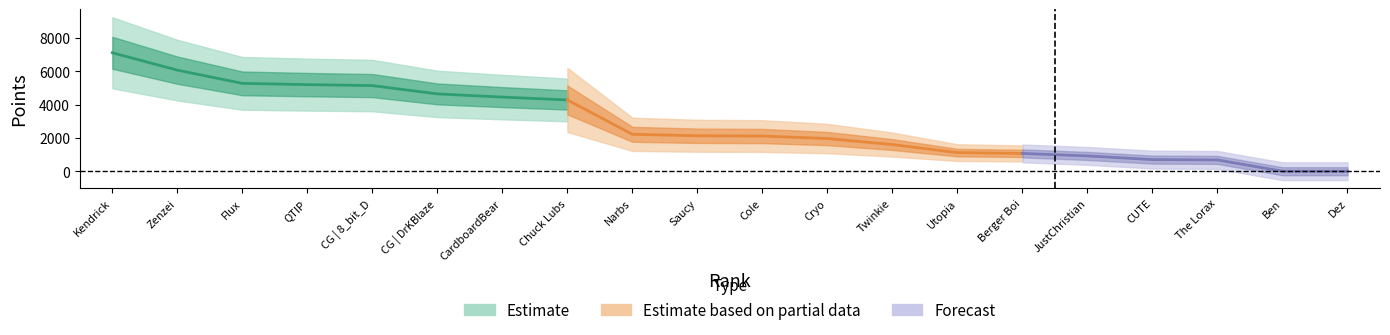

What is the difference between the second highest and minimum values?

6072